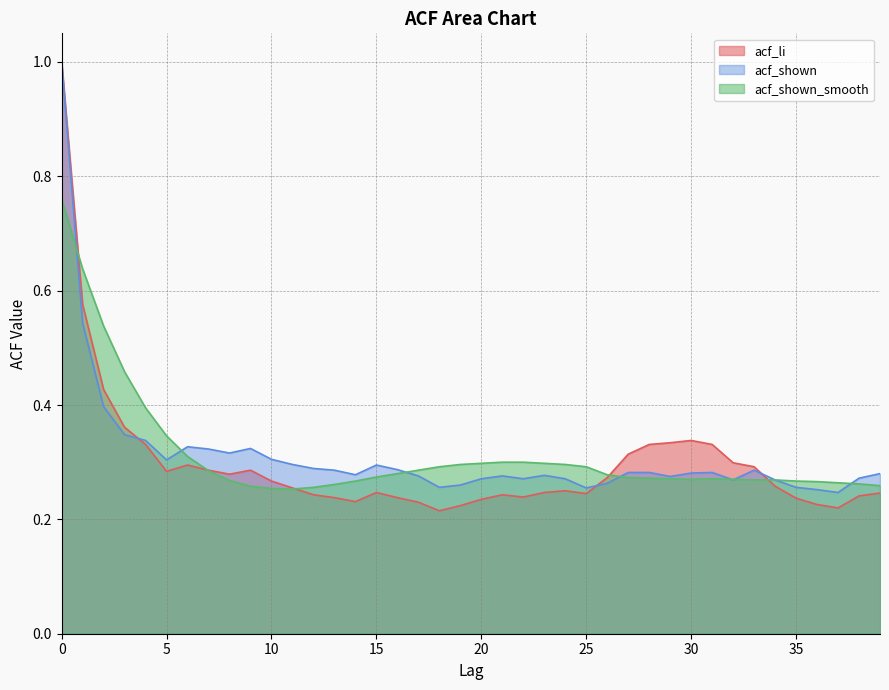

What is the average value of the acf_shown series?

0.3